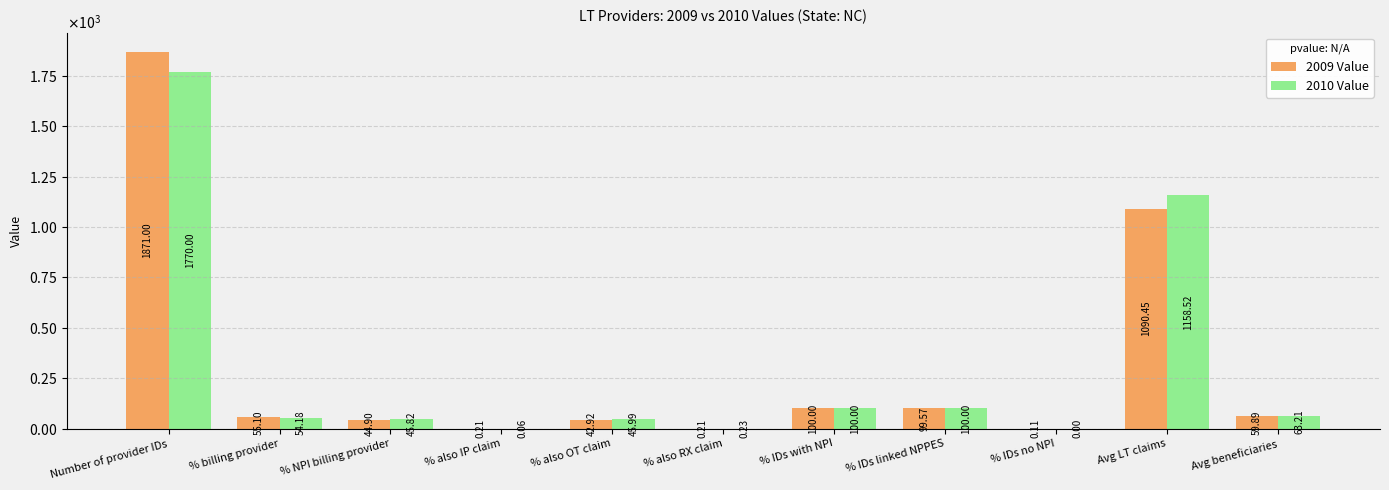

What is the label of the 11th bar from the right?

Number of provider IDs